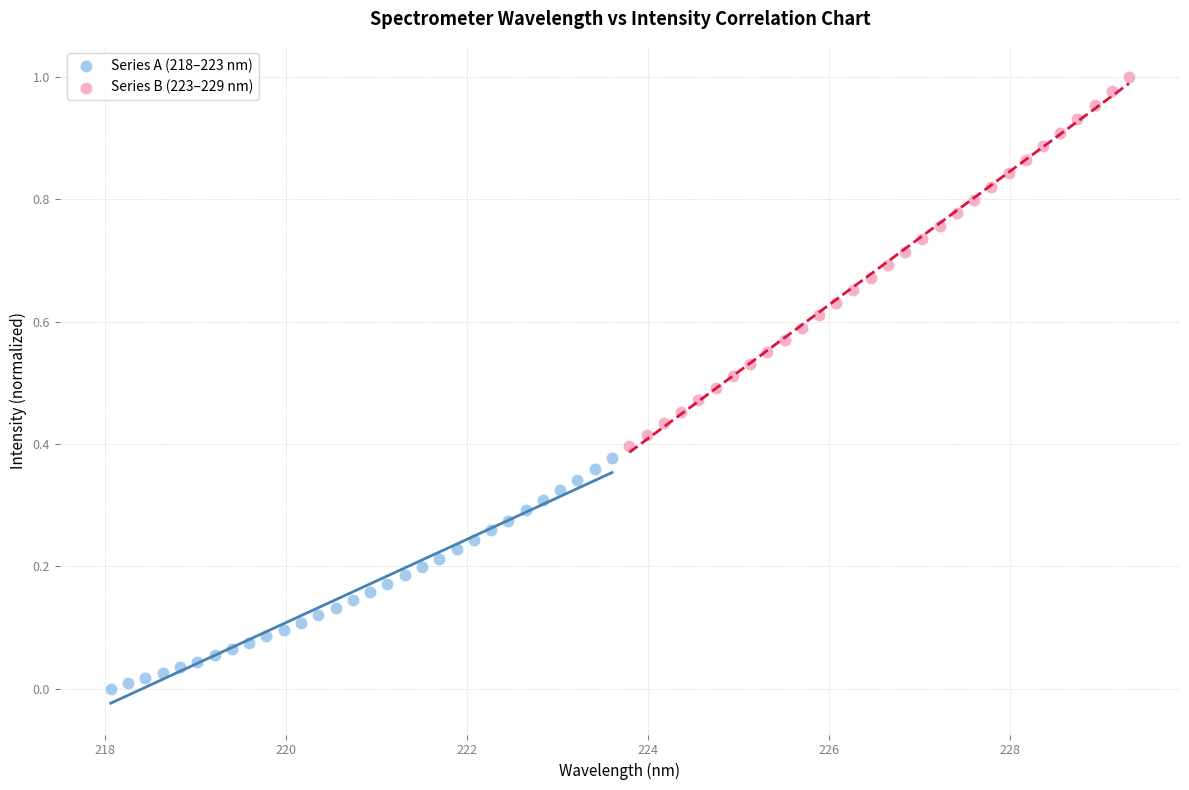

Which series has the widest spread of Y values?

Series B (223–229 nm)